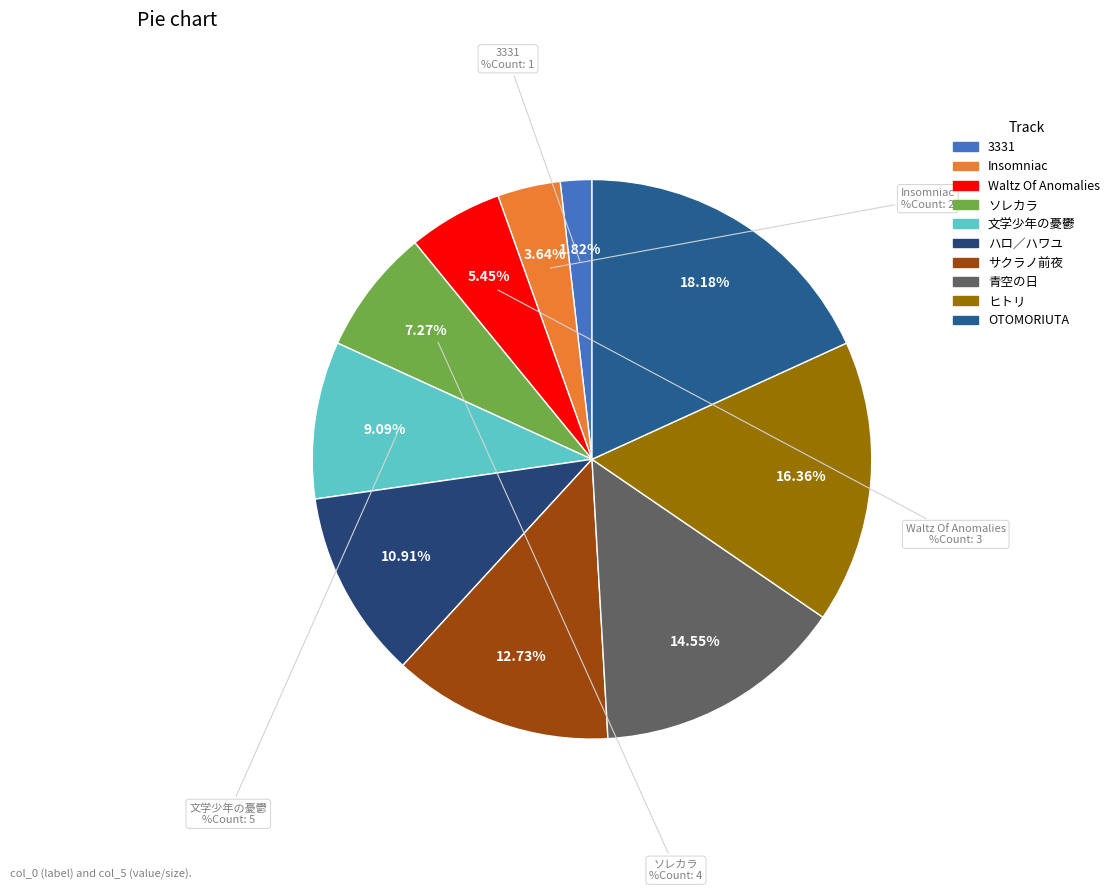

True or false: Insomniac accounts for 14% of the total.

False